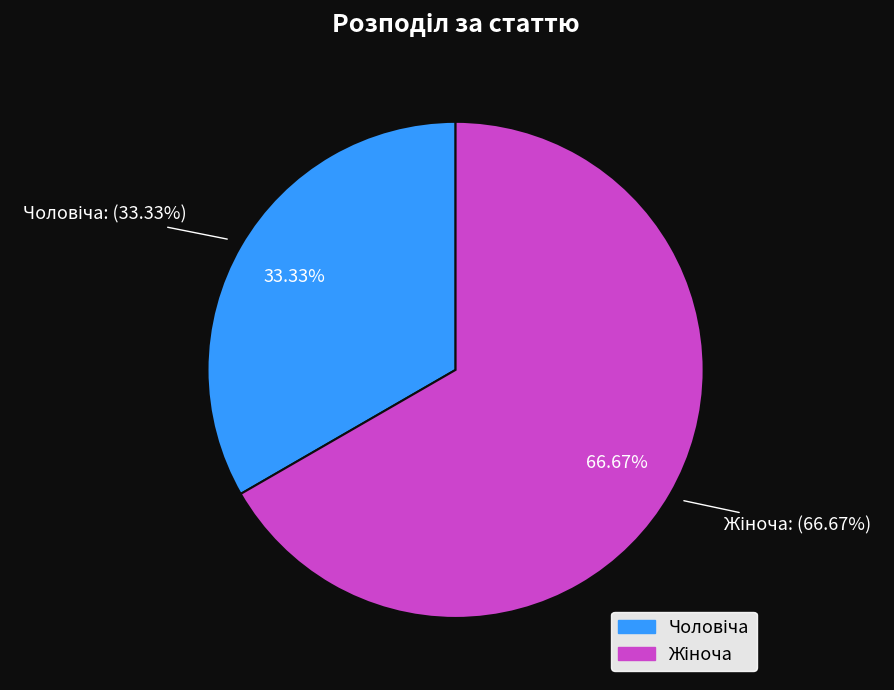

What percentage is the Чоловіча slice, to the nearest percent?

33%